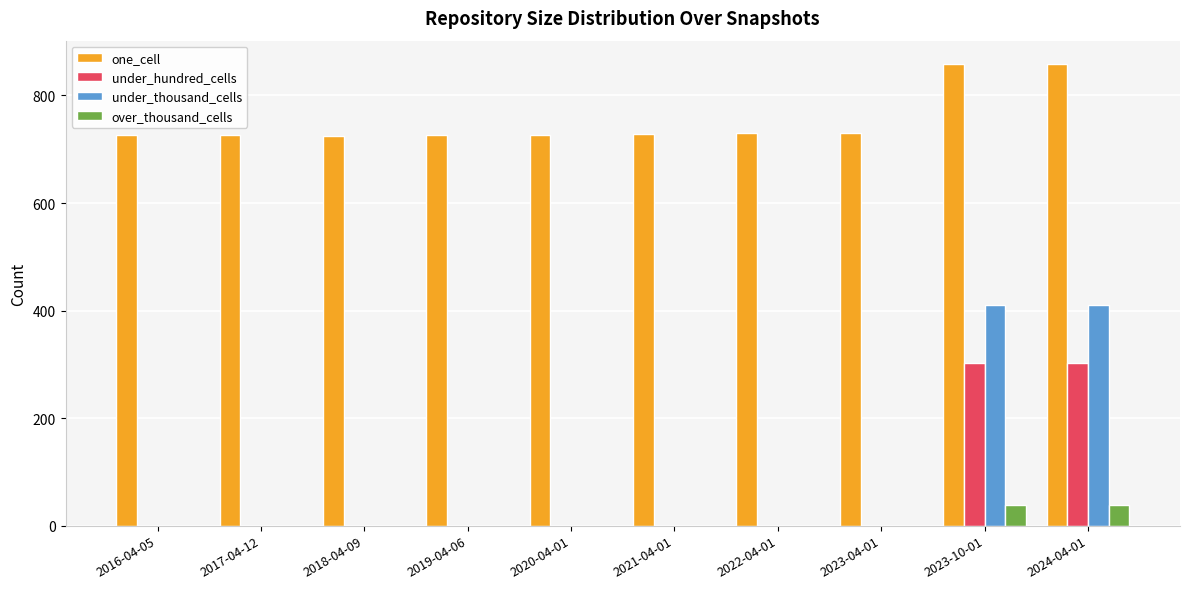

The under_thousand_cells series shows 234 at 2023-04-01. True or false?

False